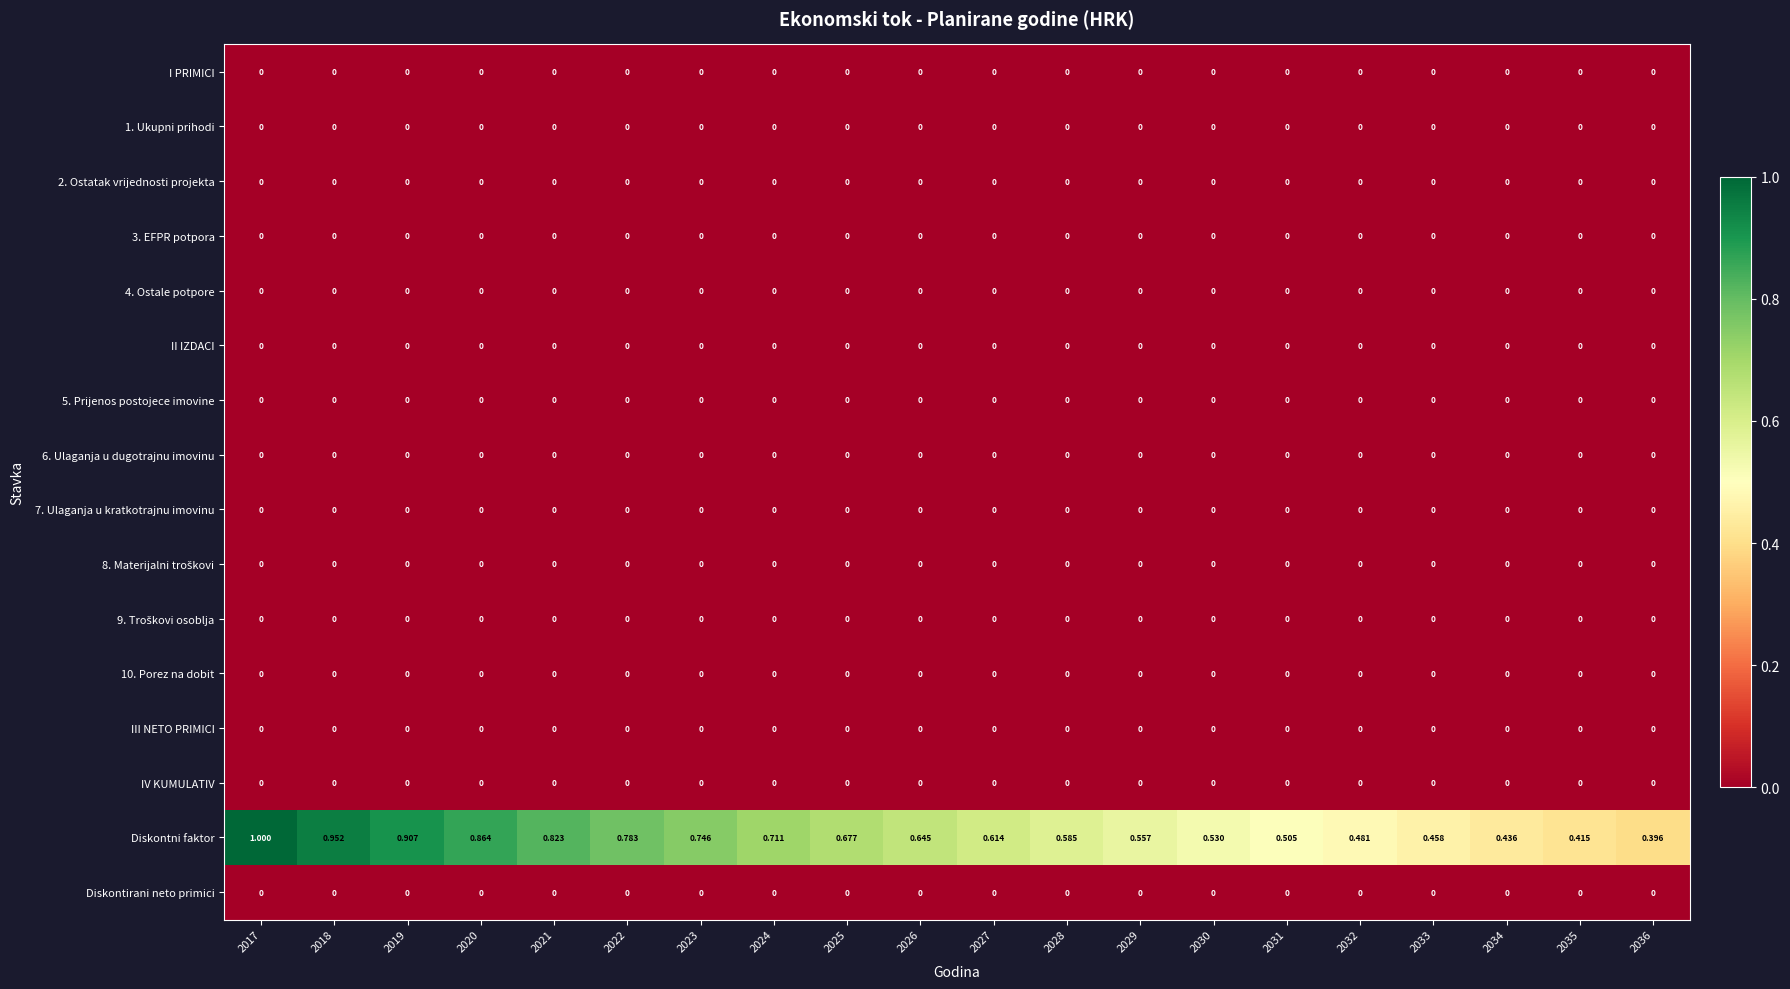

Which series has the largest total across all categories?

Diskontni faktor